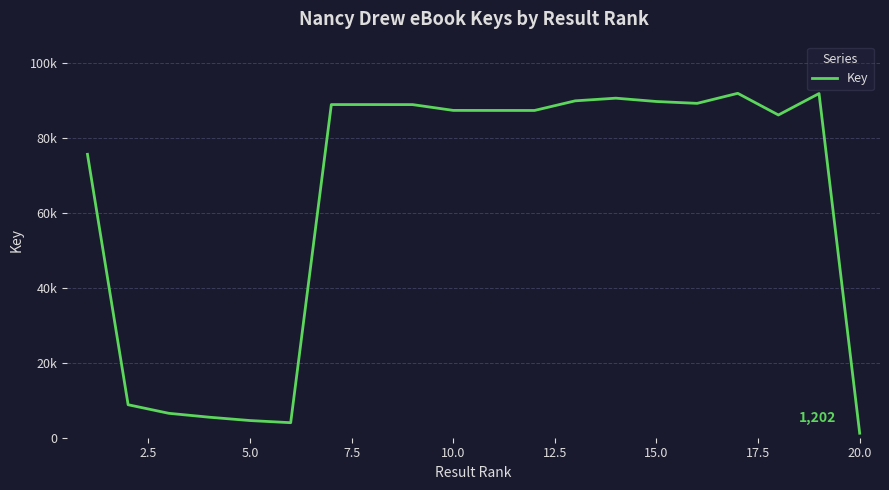

Does the chart have visible grid lines?

Yes